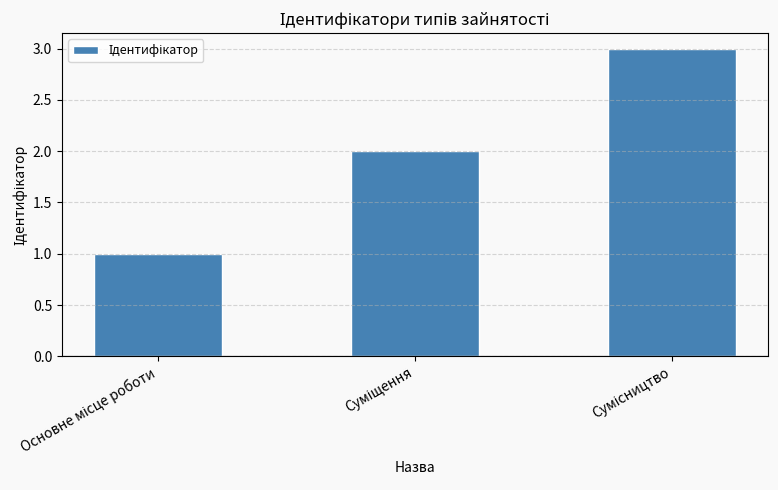

What is the maximum value shown in the chart?

3